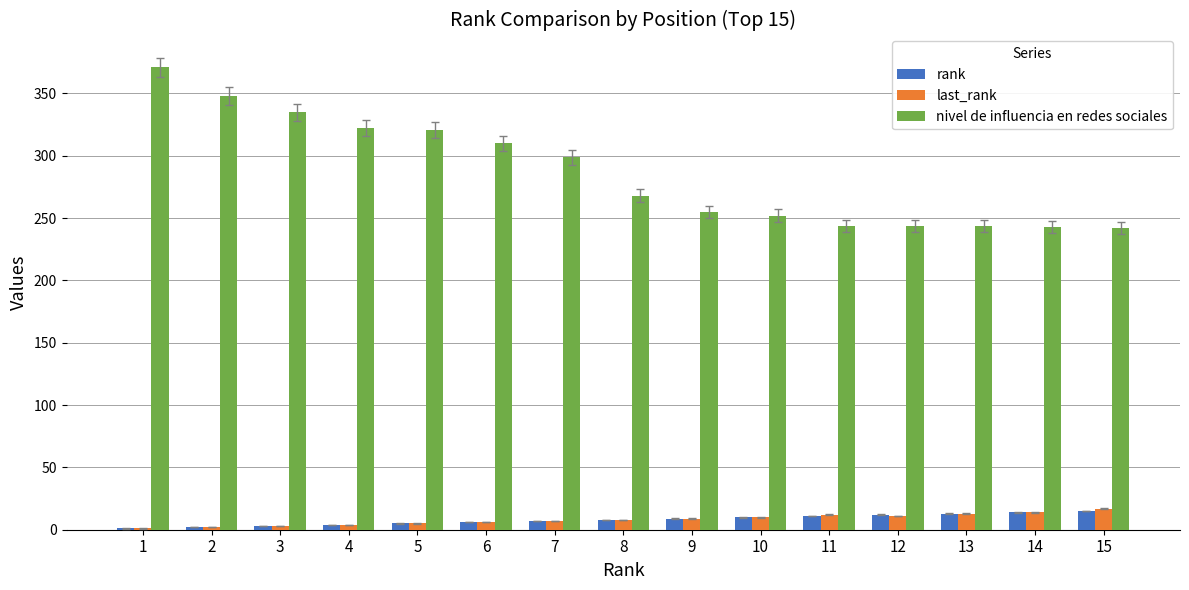

Between 3 and 11, which series saw the biggest shift?

nivel de influencia en redes sociales